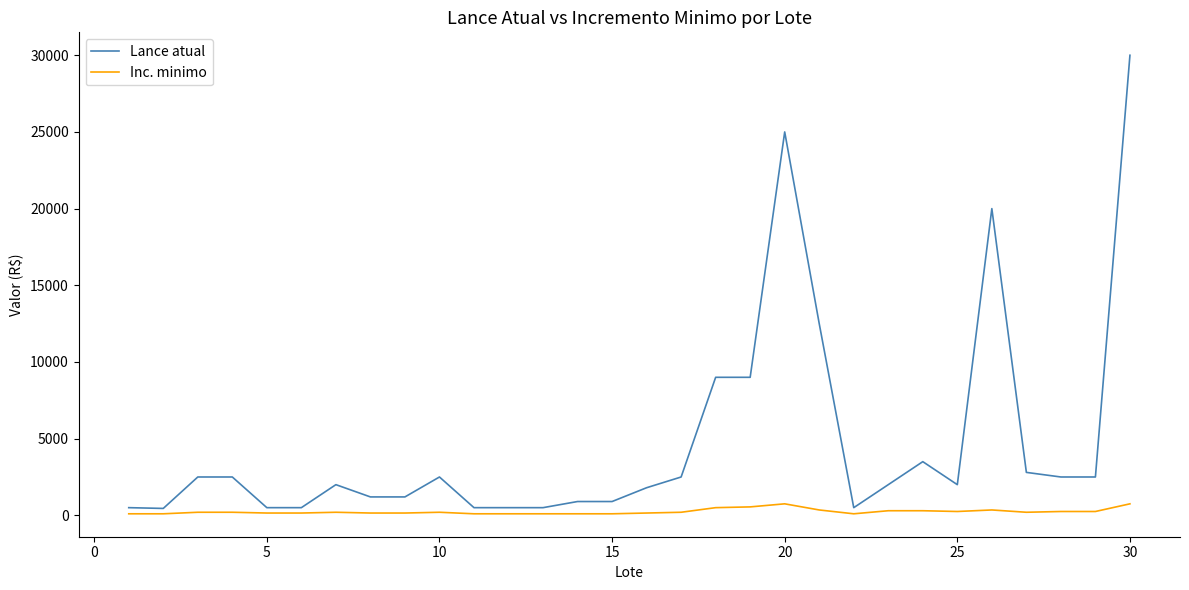

What is the maximum value shown in the chart?

30000